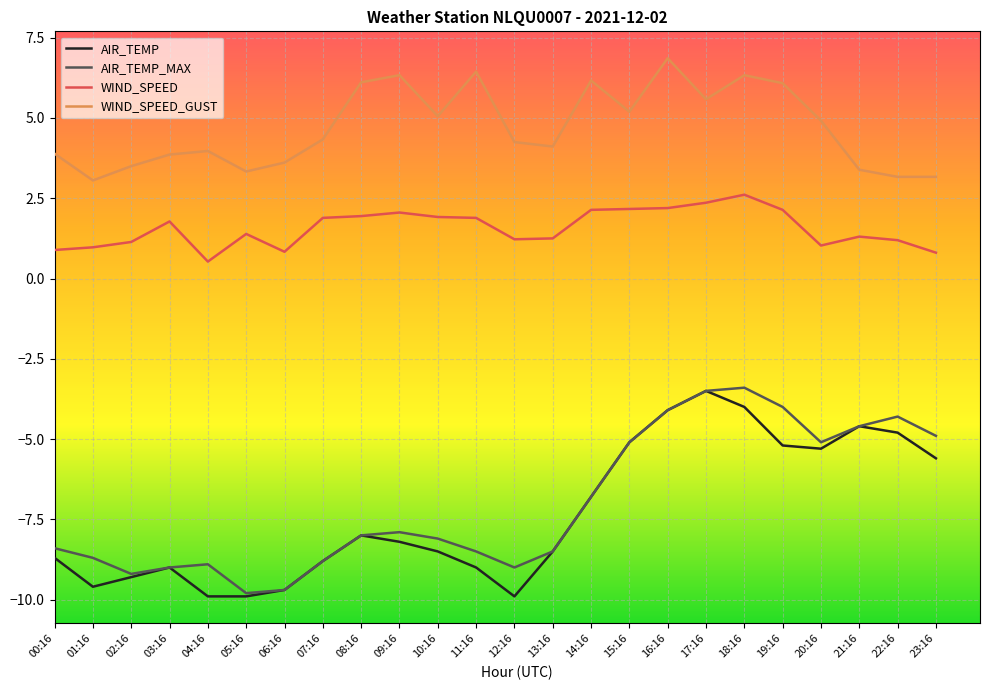

What is the smallest value displayed?

-9.9